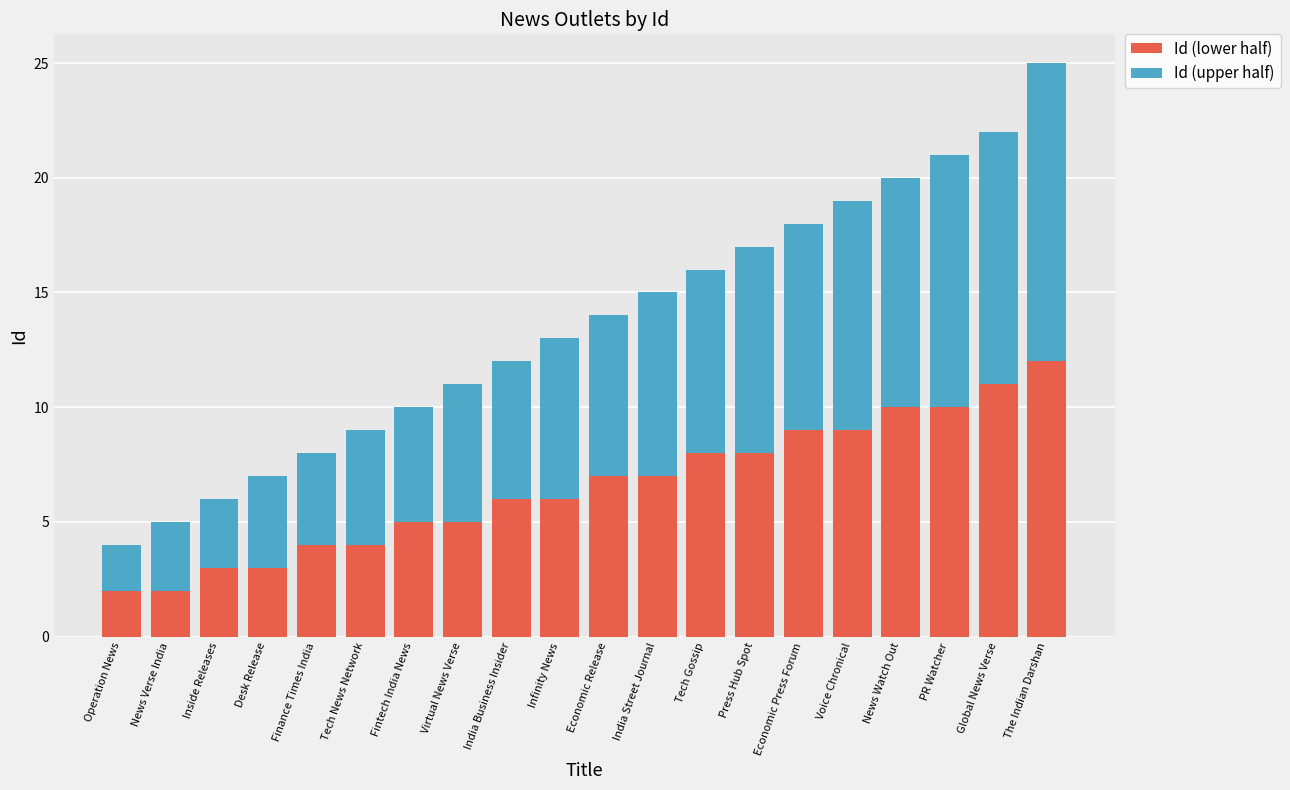

What is the difference between the second highest and second lowest values in the Id (lower half) series?

9